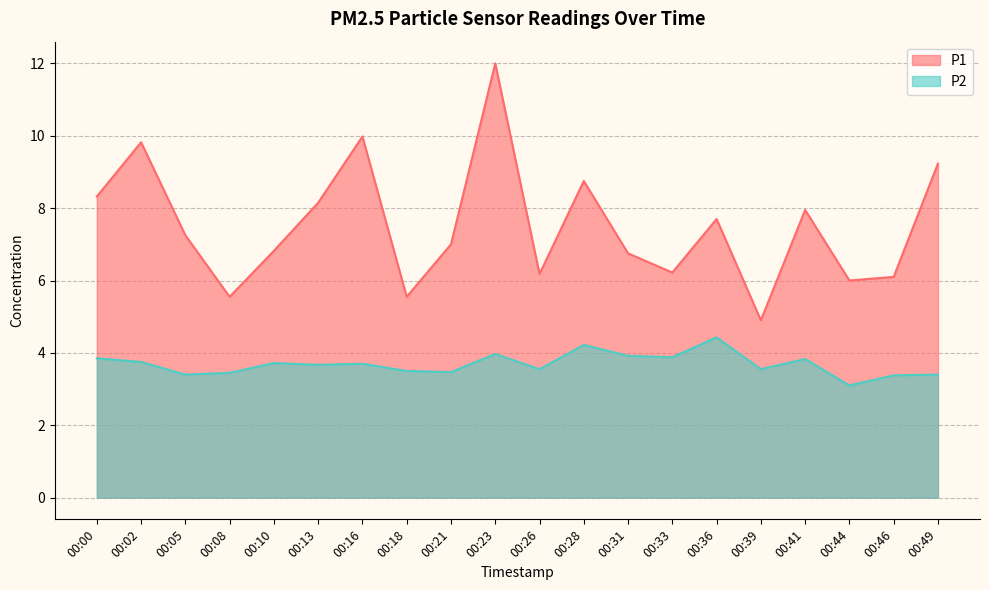

At how many categories does at least one series exceed 5?

19